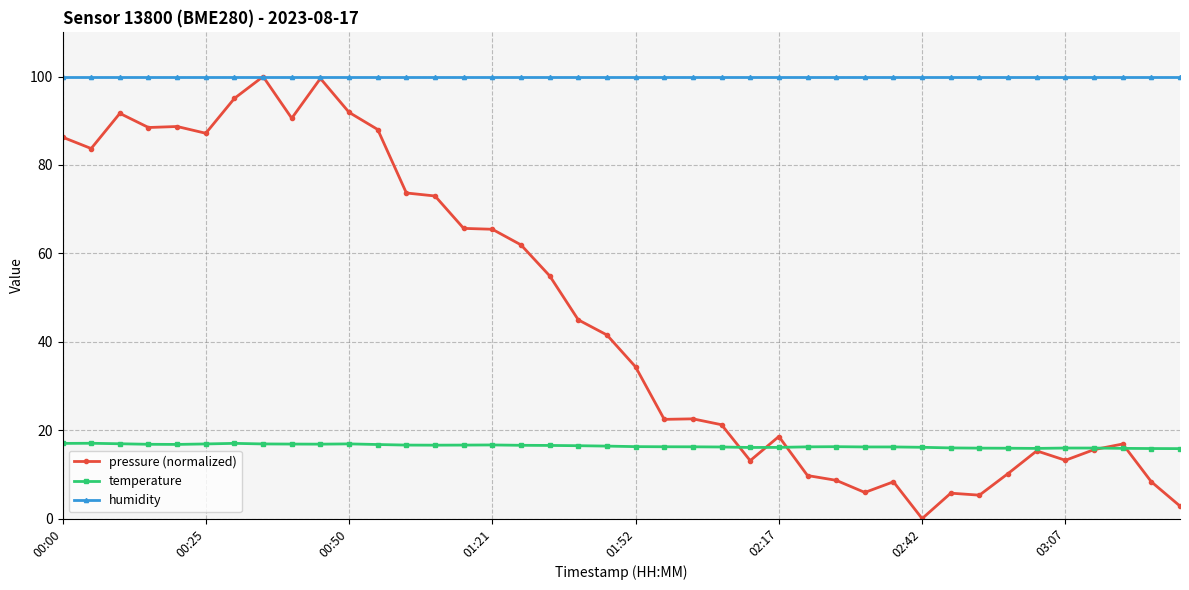

List the series in order of their overall mean, lowest first.

temperature, pressure (normalized), humidity